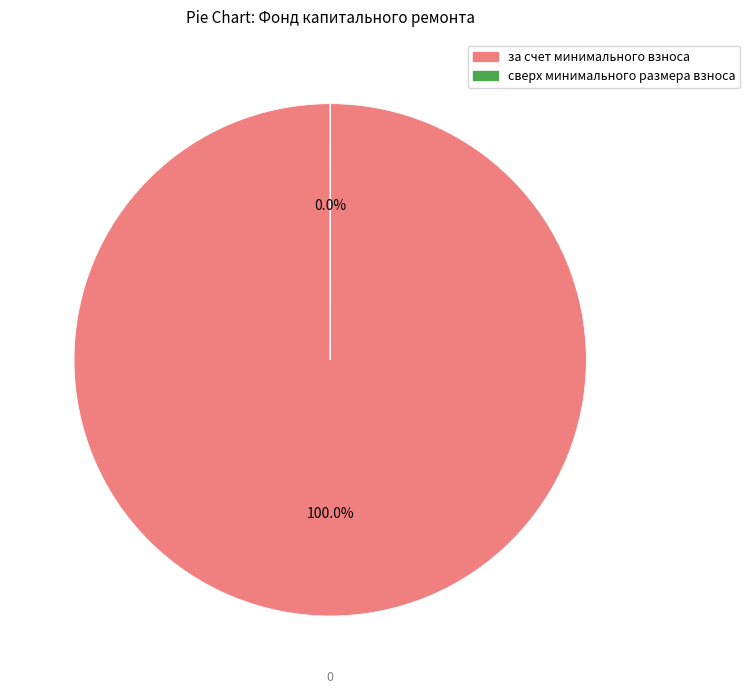

Which category has the biggest portion of the pie?

за счет минимального взноса